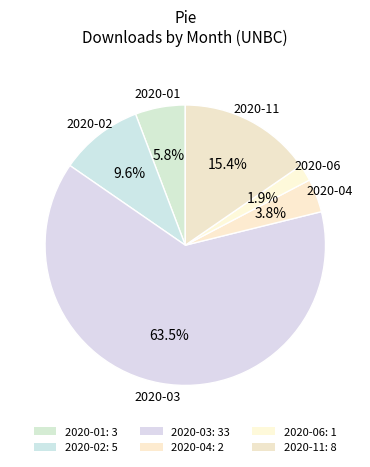

Rank the categories by value from highest to lowest.

2020-03, 2020-11, 2020-02, 2020-01, 2020-04, 2020-06